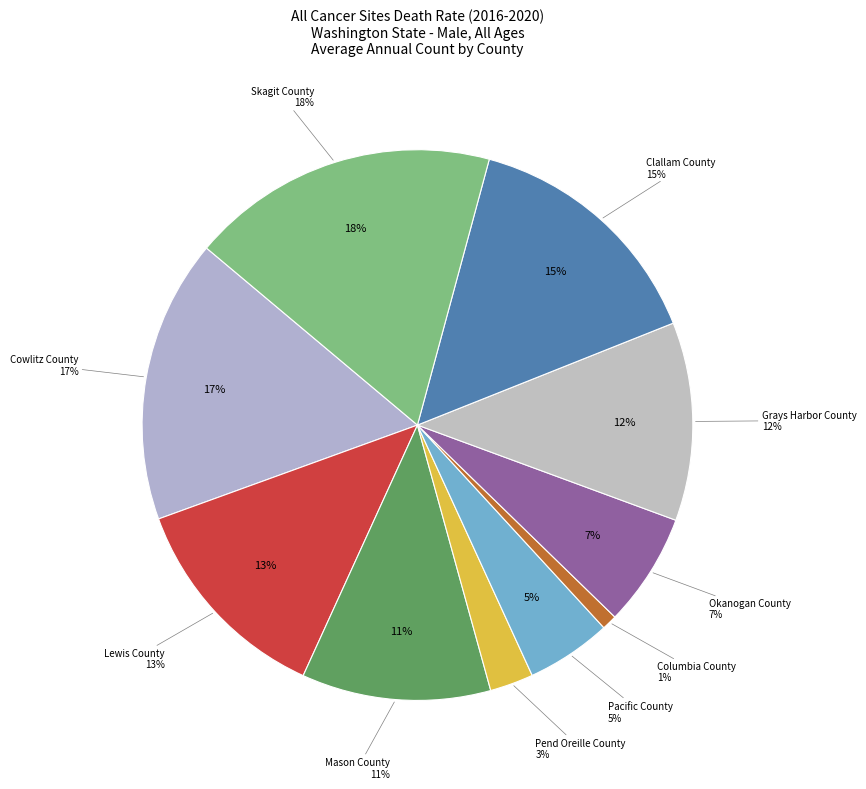

Is Mason County the majority of the pie?

No